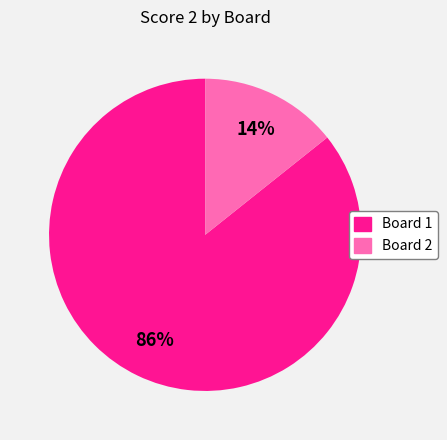

Does any single category account for the majority?

Yes